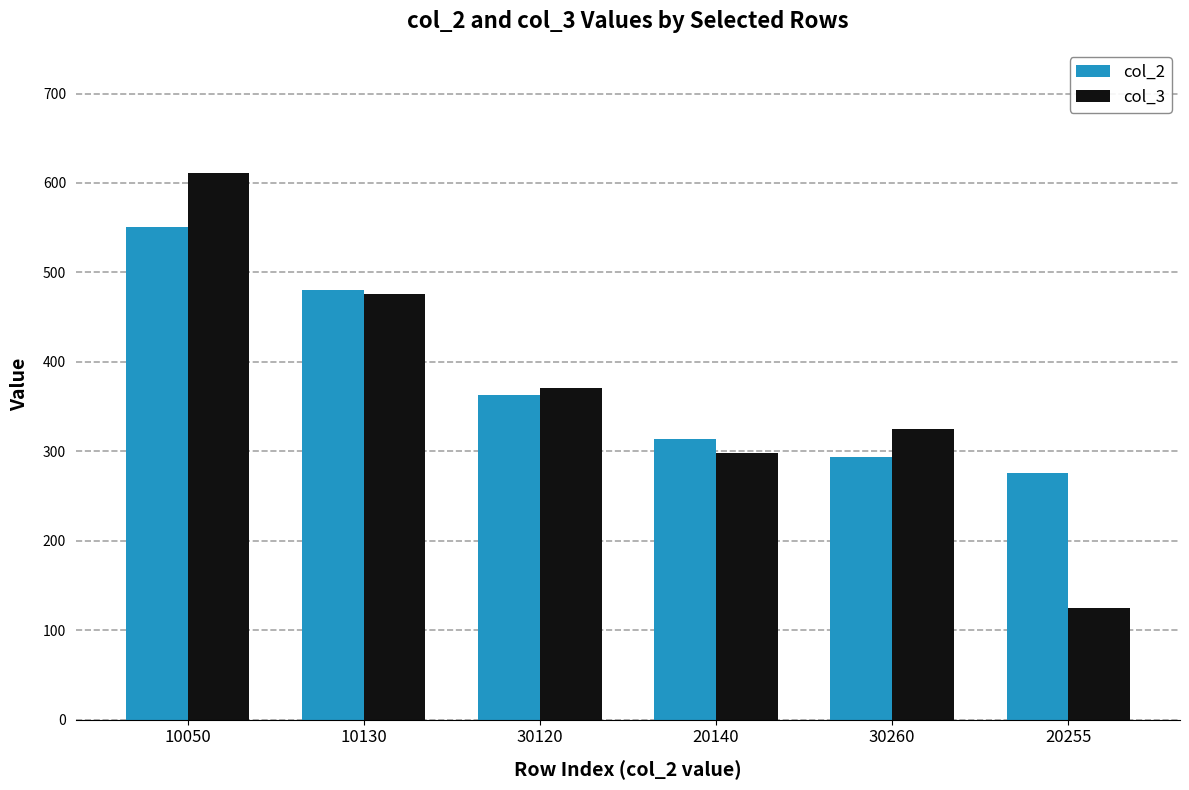

Reading right to left, list all the values displayed in this chart.

col_2: 276	294	314	363	480	551
col_3: 125	325	298	371	476	611